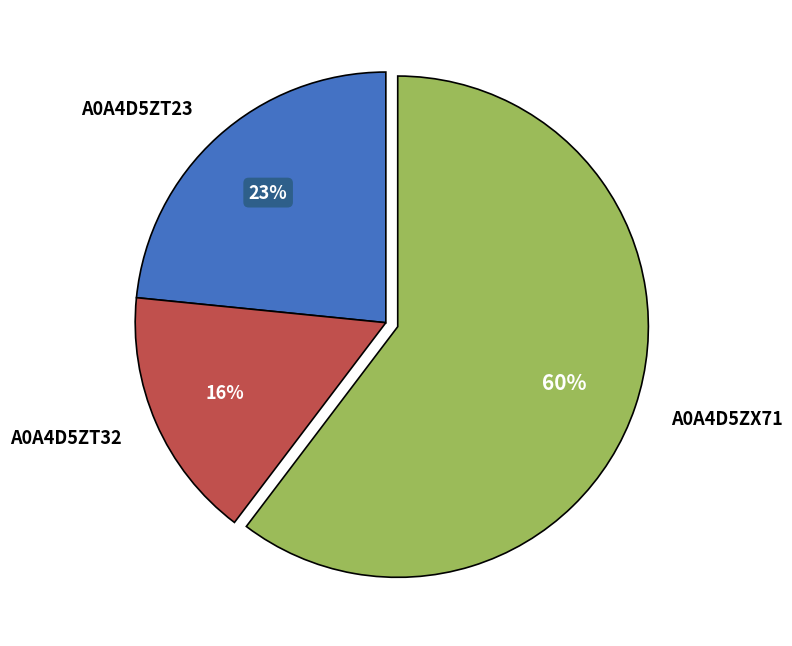

The A0A4D5ZX71 slice represents 53% of the pie. True or false?

False